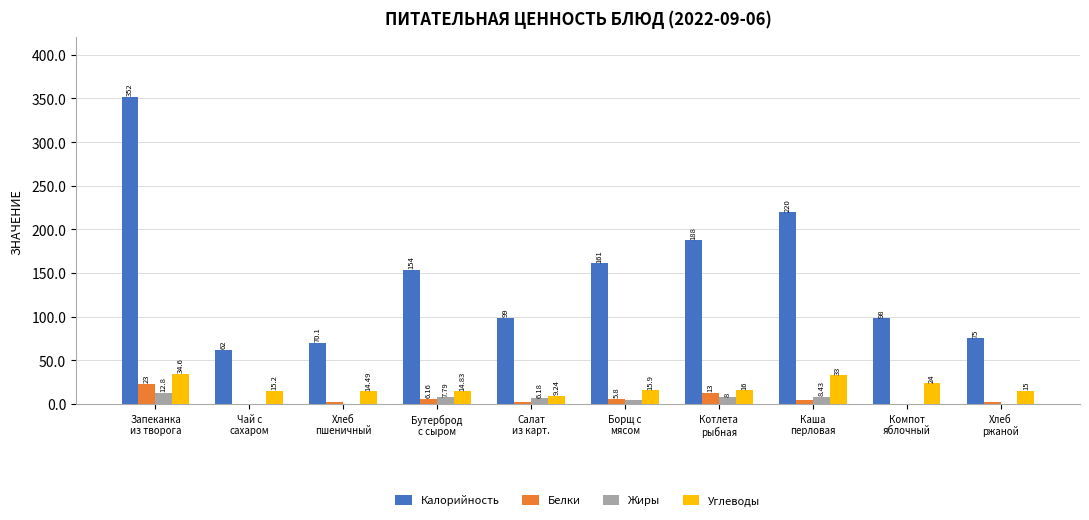

At which label is Жиры closest to 6?

Салат
из карт.